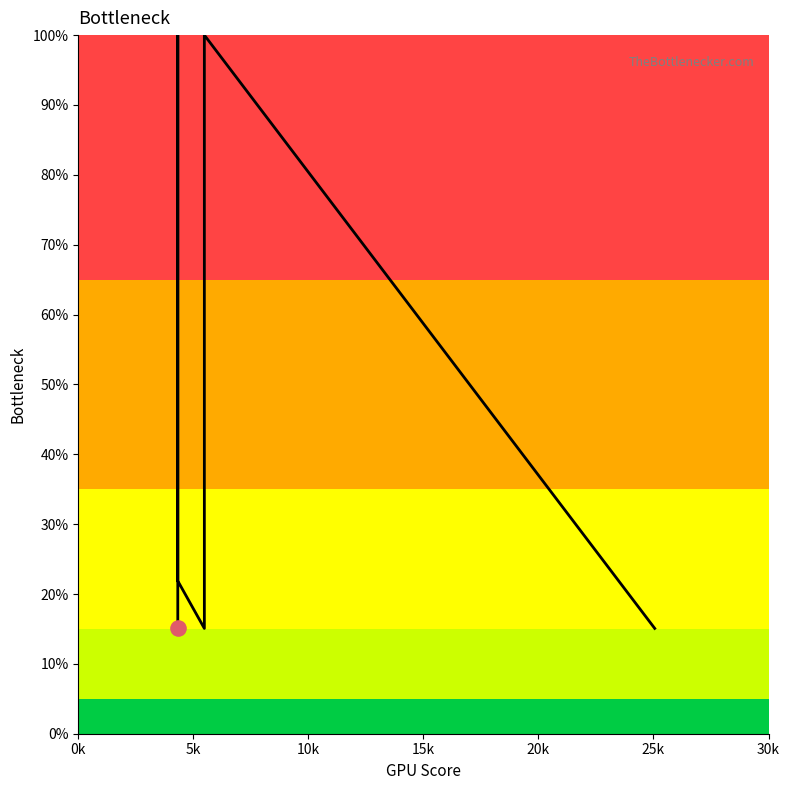

Approximately how many times larger is the value at 5k compared to 0k?

6.6